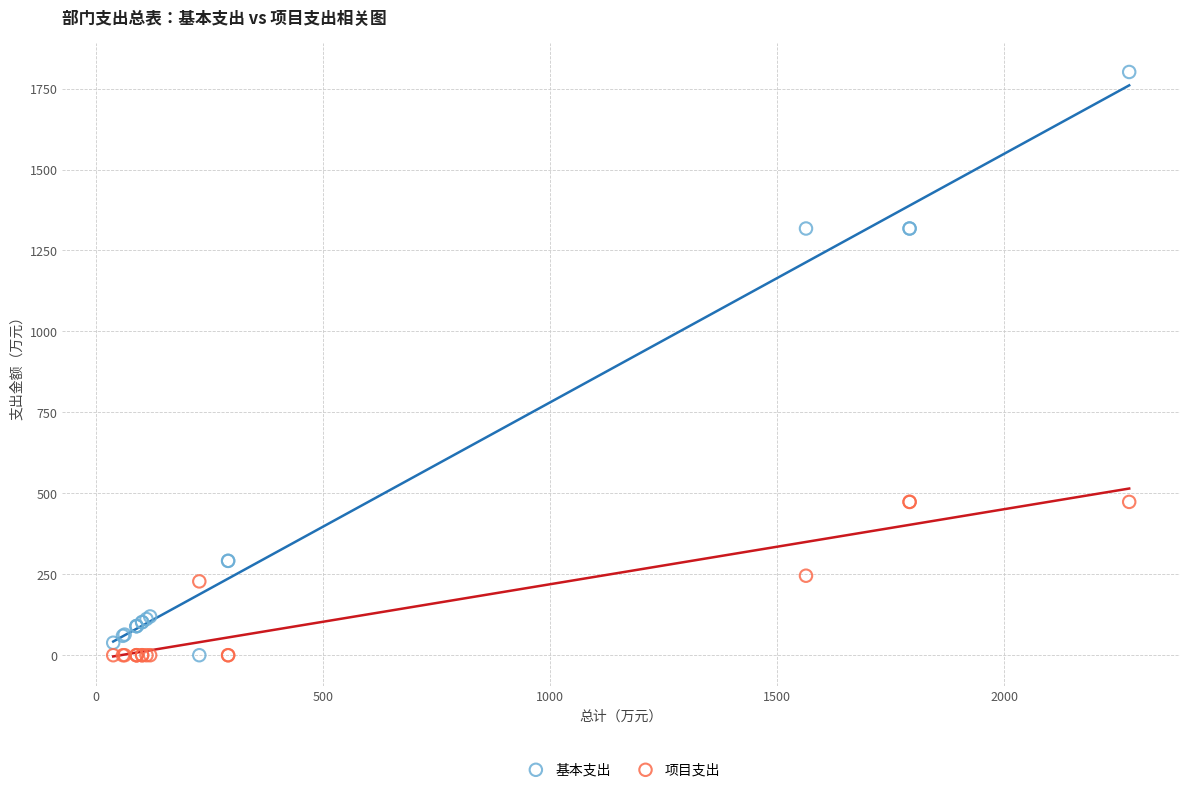

Which series has the widest spread of Y values?

基本支出